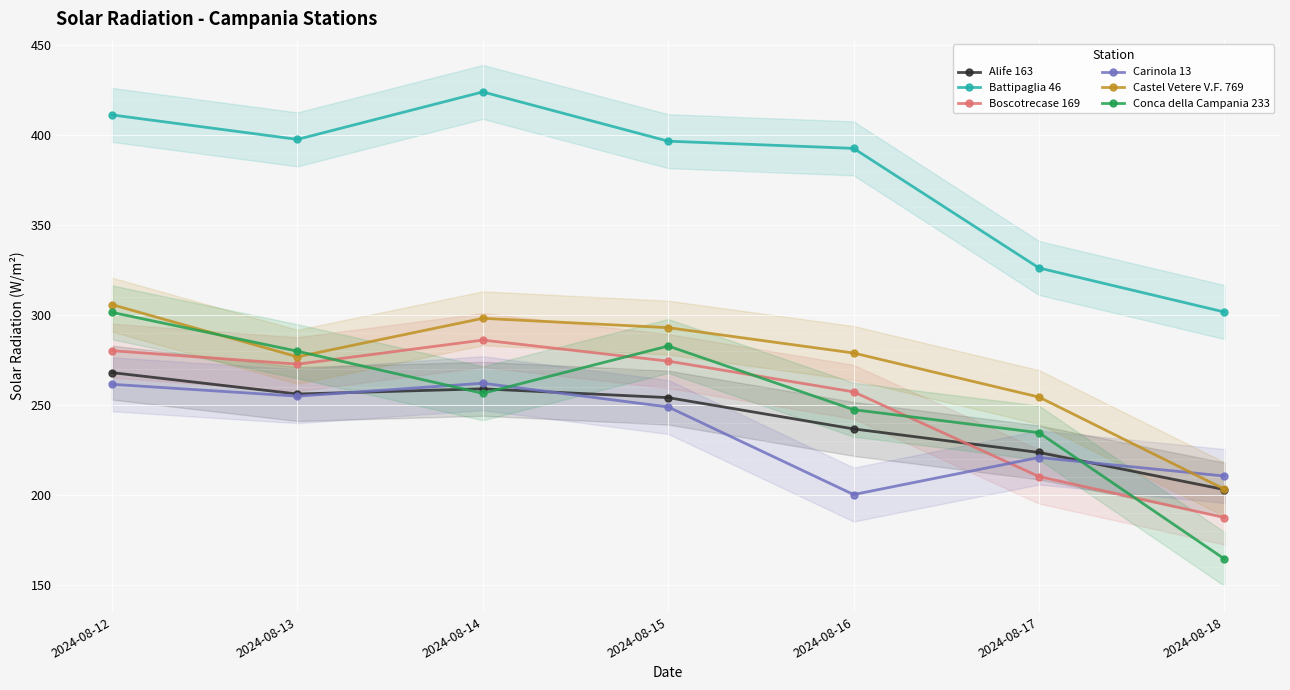

Which has a higher value, 2024-08-17 or 2024-08-15?

2024-08-15